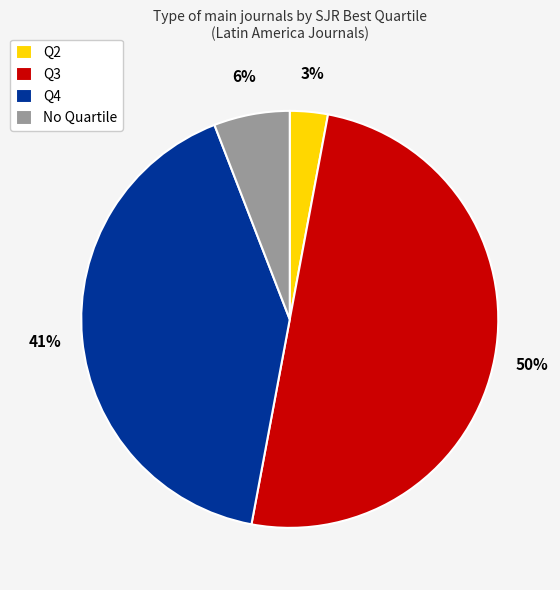

Between Q2 and Q4, which is larger?

Q4